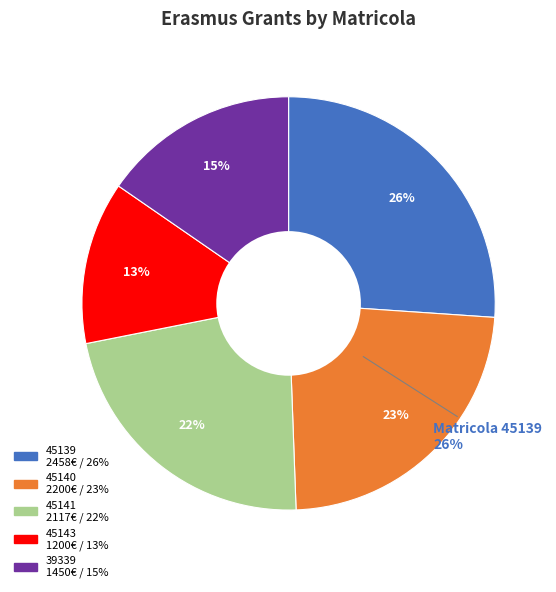

How many segments does this pie chart have?

5